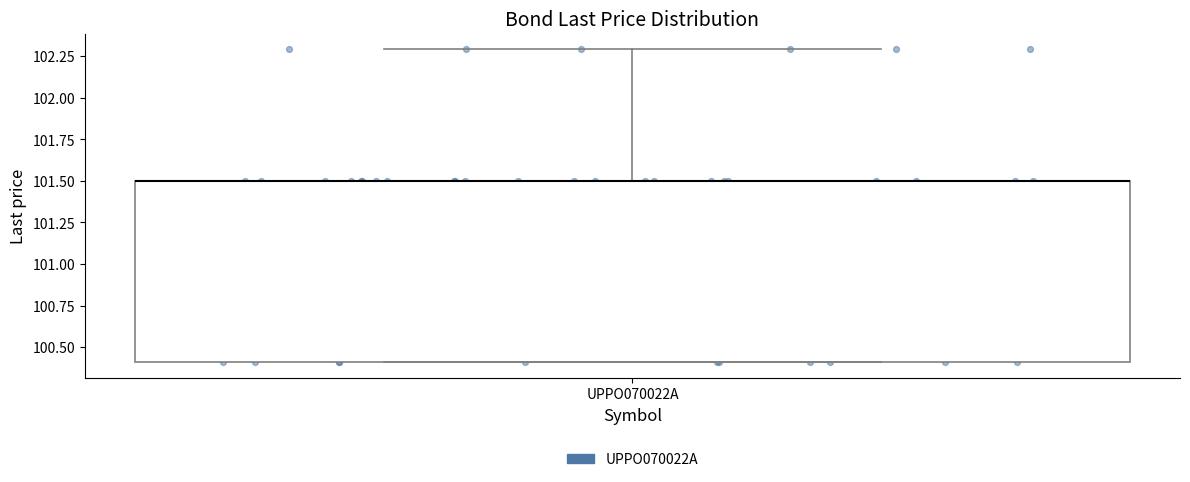

Where is the lower edge of the box for UPPO070022A on the y-axis? The values are not printed on the chart, so give them approximately, as read against the axis.

100.4